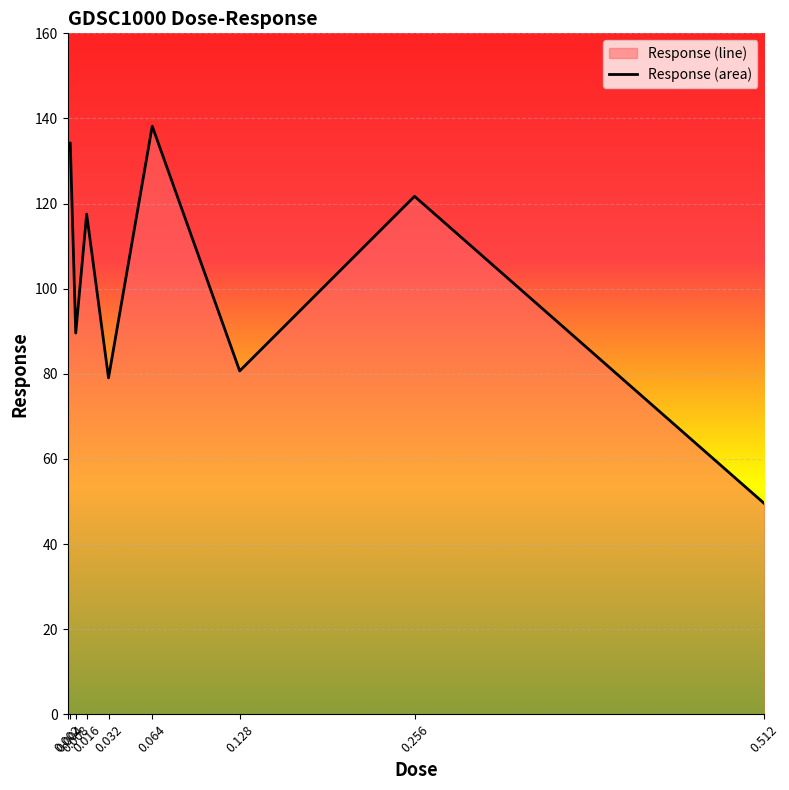

What is the change in value from 0.008 to 0.128?

-8.9